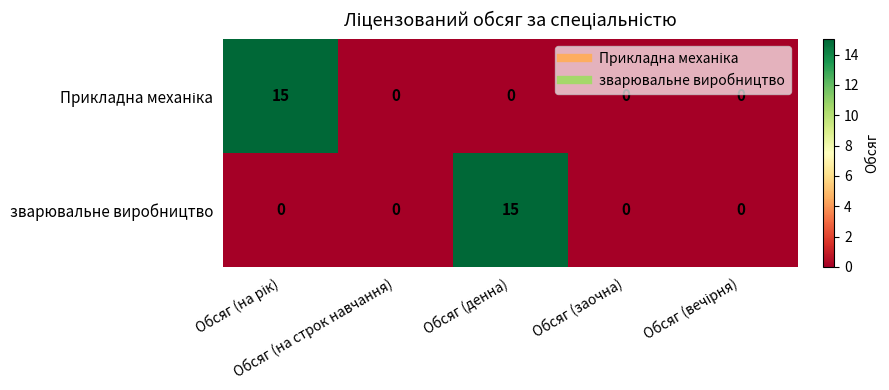

What is the average value of the зварювальне виробництво series?

3